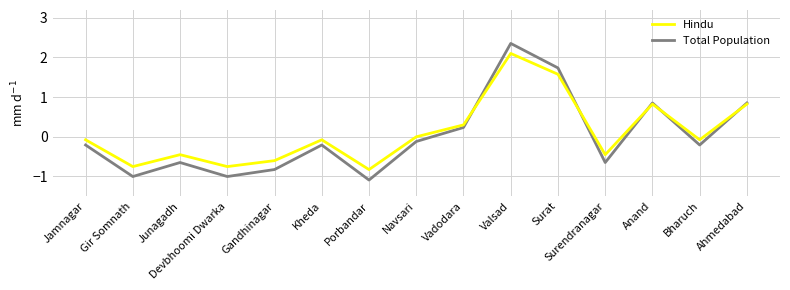

Which series has the largest total across all categories?

Hindu